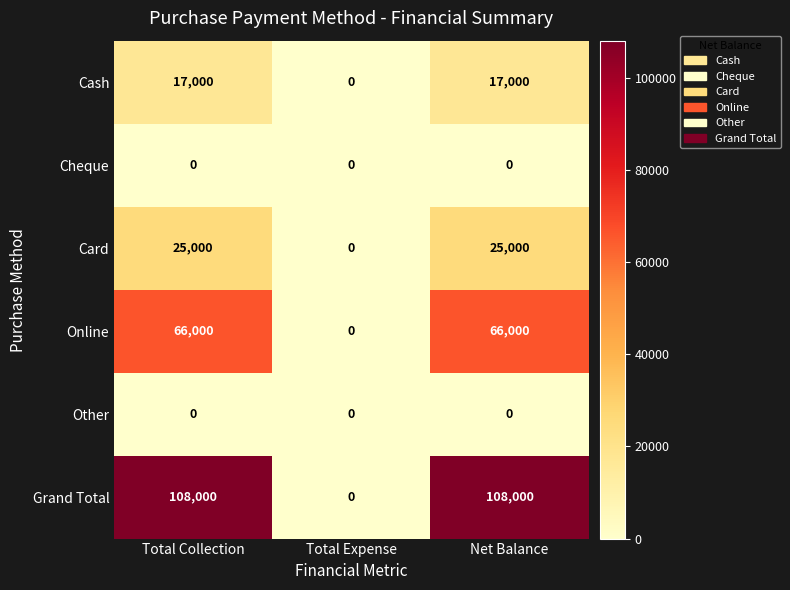

Reading left to right, extract all data points from this chart.

Cash: Total Collection=17000	Total Expense=0	Net Balance=17000
Cheque: Total Collection=0	Total Expense=0	Net Balance=0
Card: Total Collection=25000	Total Expense=0	Net Balance=25000
Online: Total Collection=66000	Total Expense=0	Net Balance=66000
Other: Total Collection=0	Total Expense=0	Net Balance=0
Grand Total: Total Collection=108000	Total Expense=0	Net Balance=108000